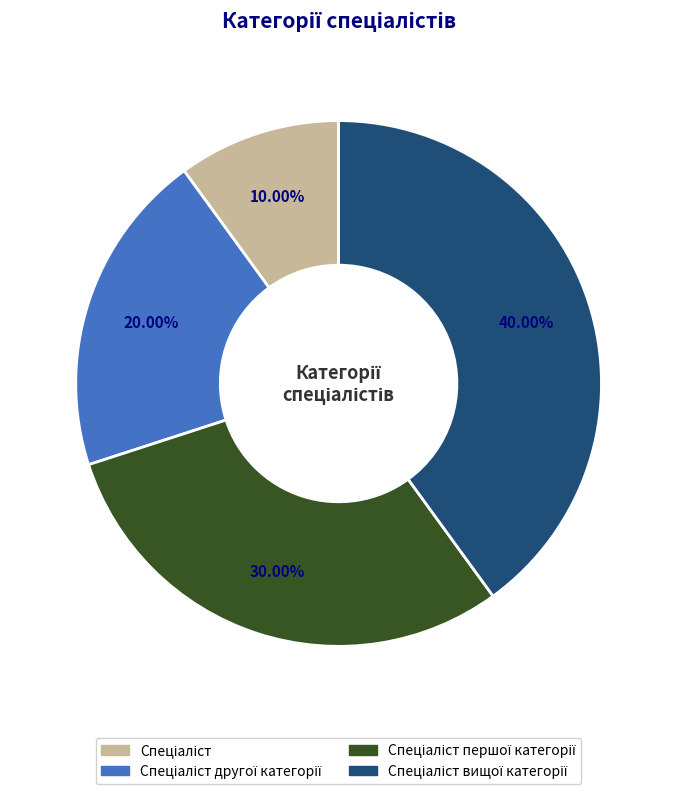

Is there any slice that represents more than half of the pie?

No